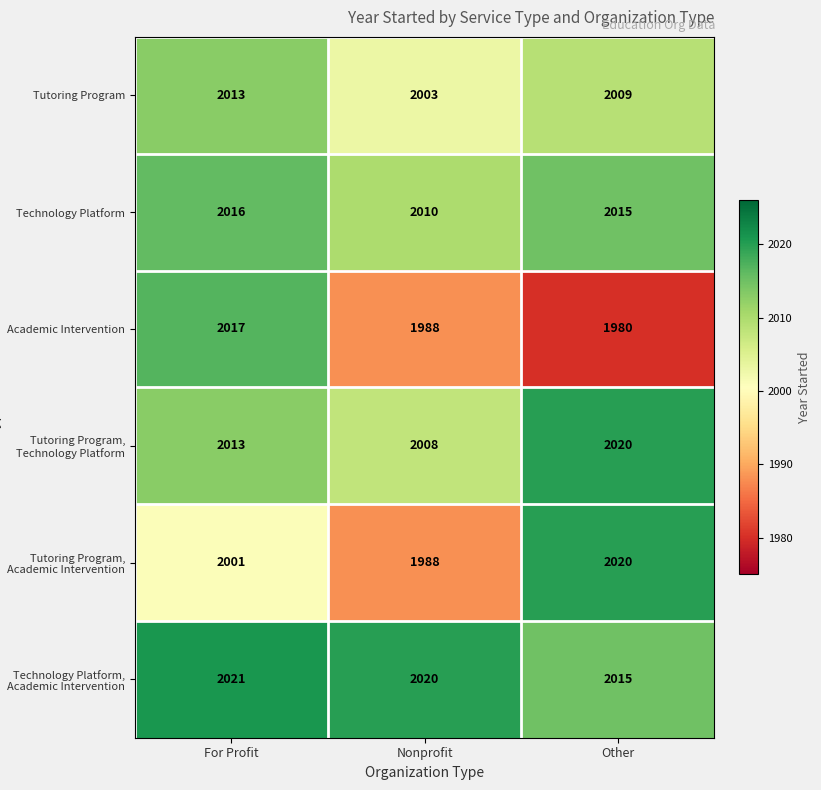

Where is Tutoring Program, Technology Platform nearest to the value 2014?

For Profit